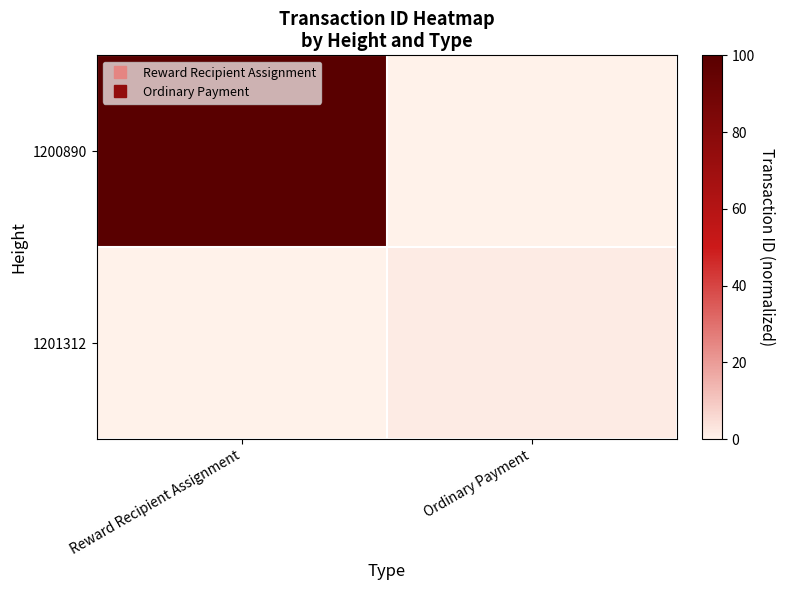

Rank the series by their maximum value, from highest to lowest.

1200890, 1201312